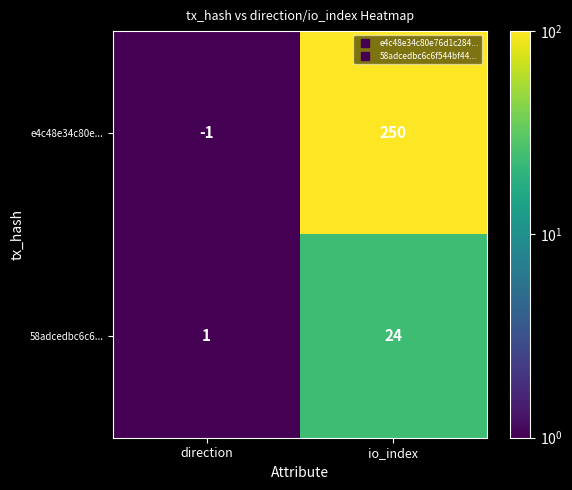

Rank the series at direction from highest to lowest value.

58adcedbc6c6..., e4c48e34c80e...